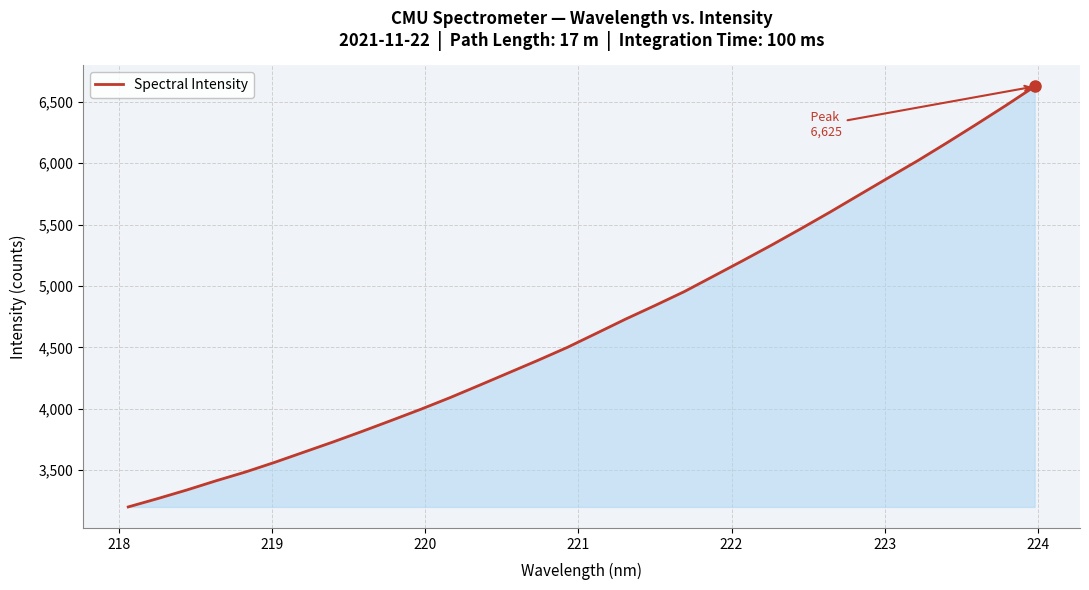

Reading right to left, extract all data points from this chart.

6624.8	6467.9	6315.8	6166.6	6020.9	5882.4	5742.5	5602.4	5466.6	5333.6	5204.9	5078.8	4953.0	4840.0	4729.9	4613.9	4498.8	4393.8	4292.4	4190.8	4090.6	3995.7	3905.2	3816.0	3729.3	3646.1	3562.8	3484.1	3412.9	3337.8	3267.4	3199.9